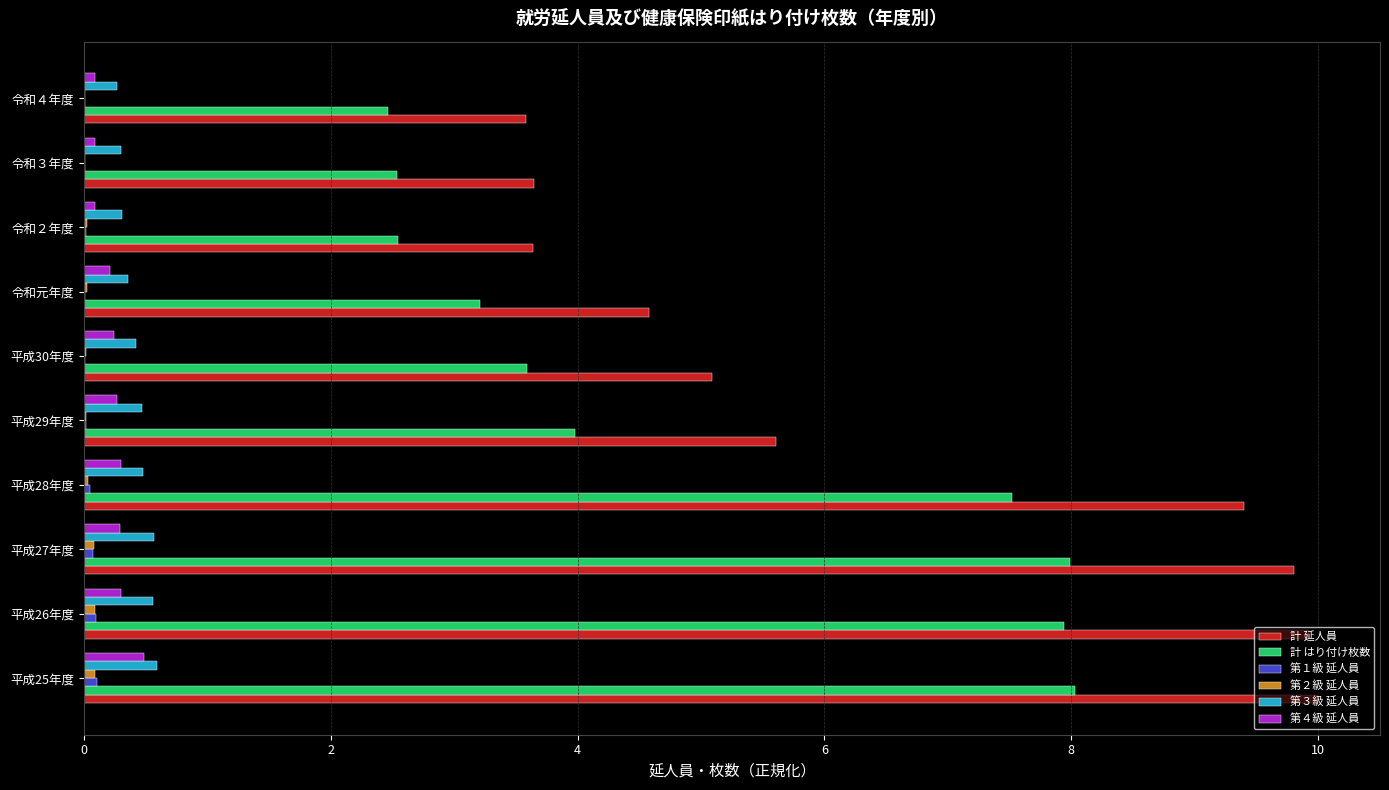

Which series has the largest total across all categories?

計 延人員